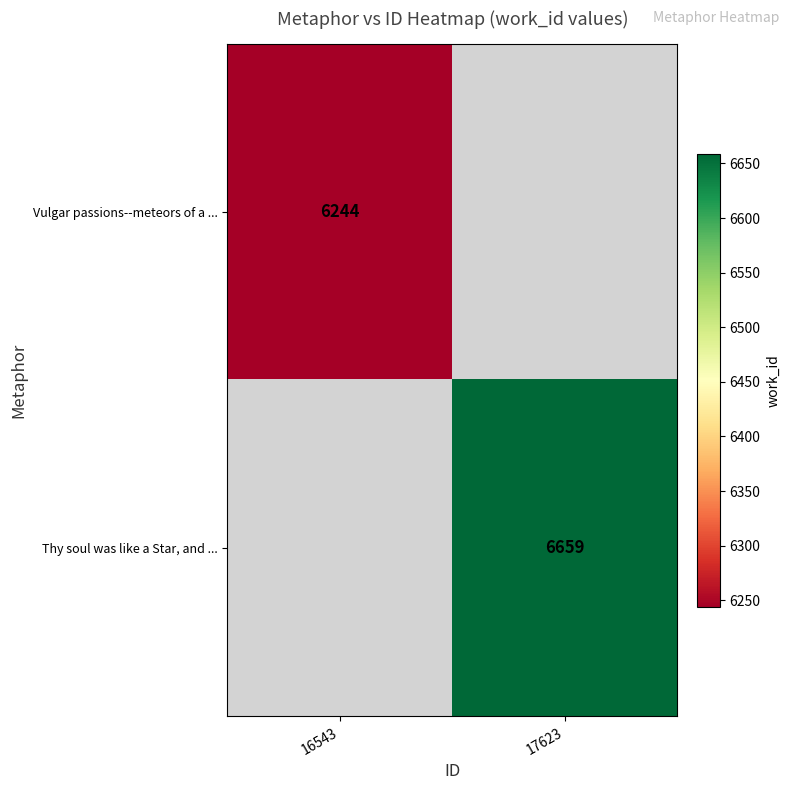

Is the value of Thy soul was like a Star, and ... at 17623 greater than the value of Vulgar passions--meteors of a ... at 16543?

Yes